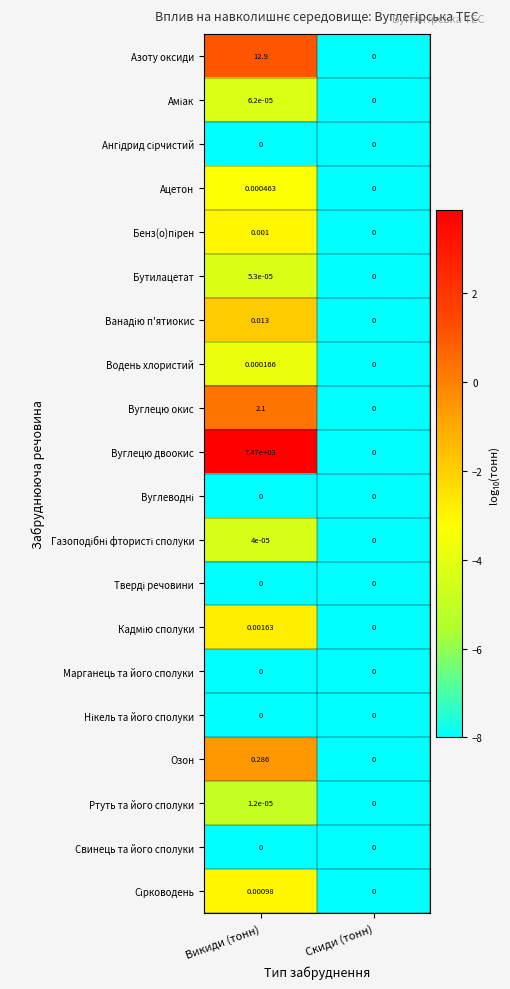

Which series has the largest range (max minus min)?

Вуглецю двоокис